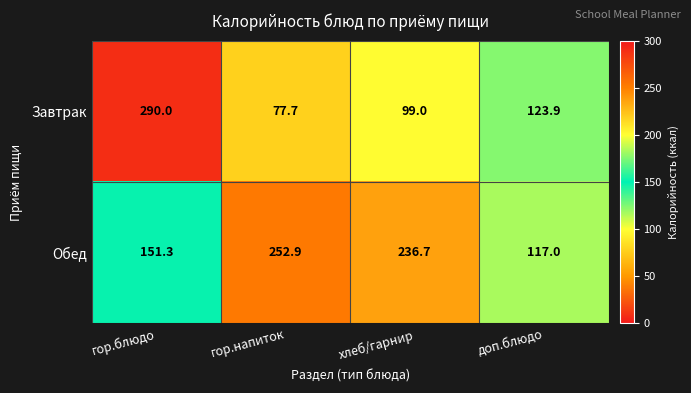

Which series has the largest total across all categories?

Обед